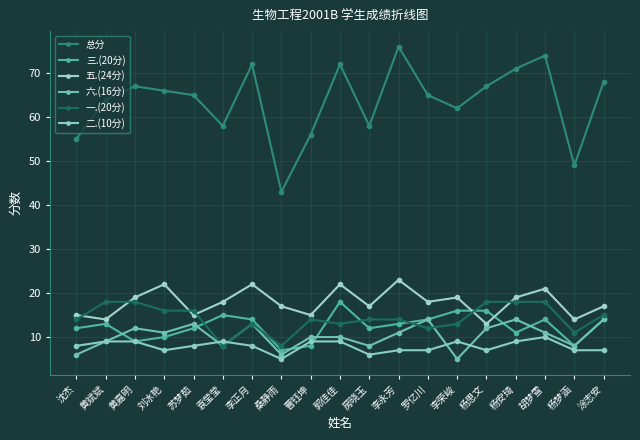

What are all the series names shown in the legend?

总分, 三.(20分), 五.(24分), 六.(16分), 一.(20分), 二.(10分)